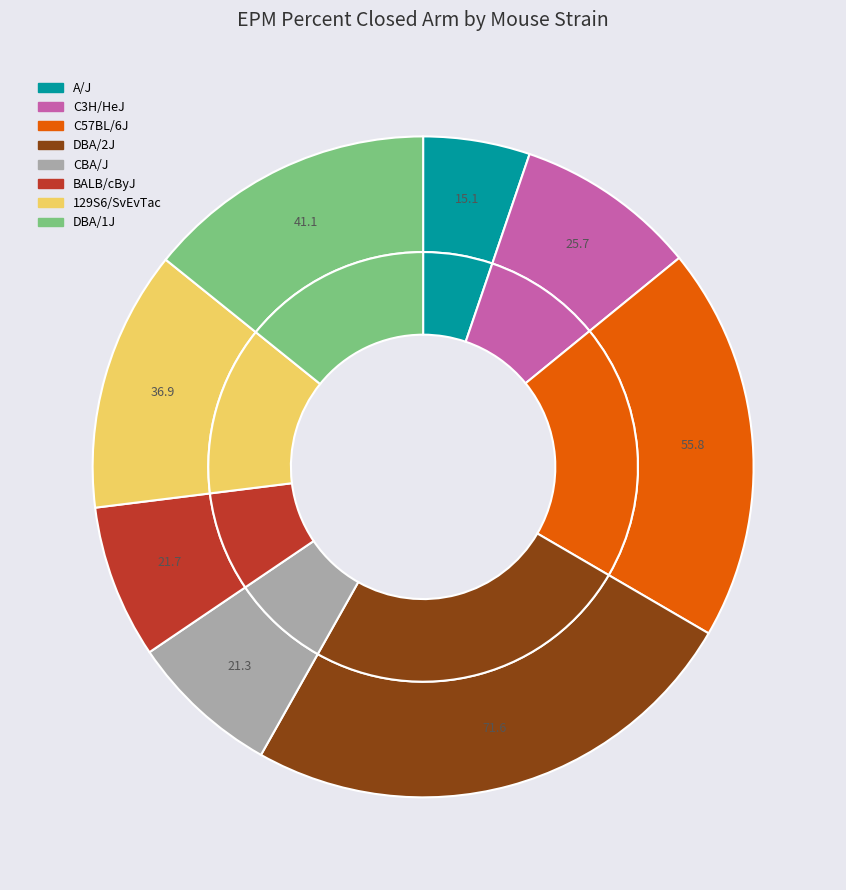

What percentage do C3H/HeJ and DBA/2J together represent?

33.6%